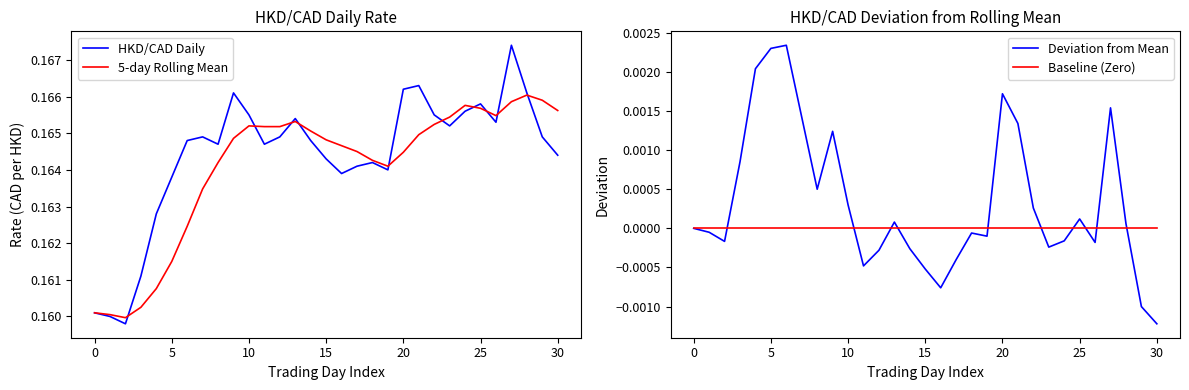

Is it true that 5-day Rolling Mean equals 0.1 at 5?

False